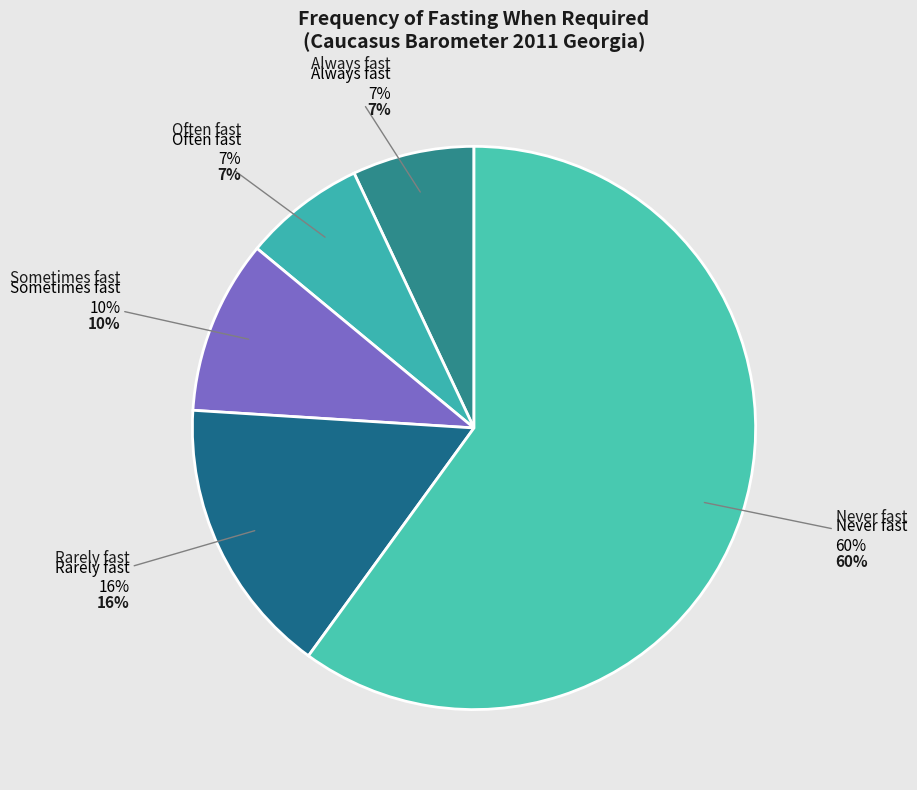

To the nearest percent, what portion does Rarely fast represent?

16%